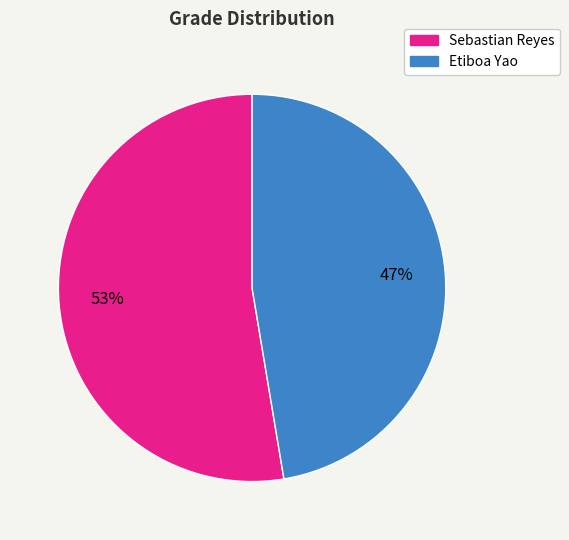

To the nearest percent, what is the average slice percentage?

50%